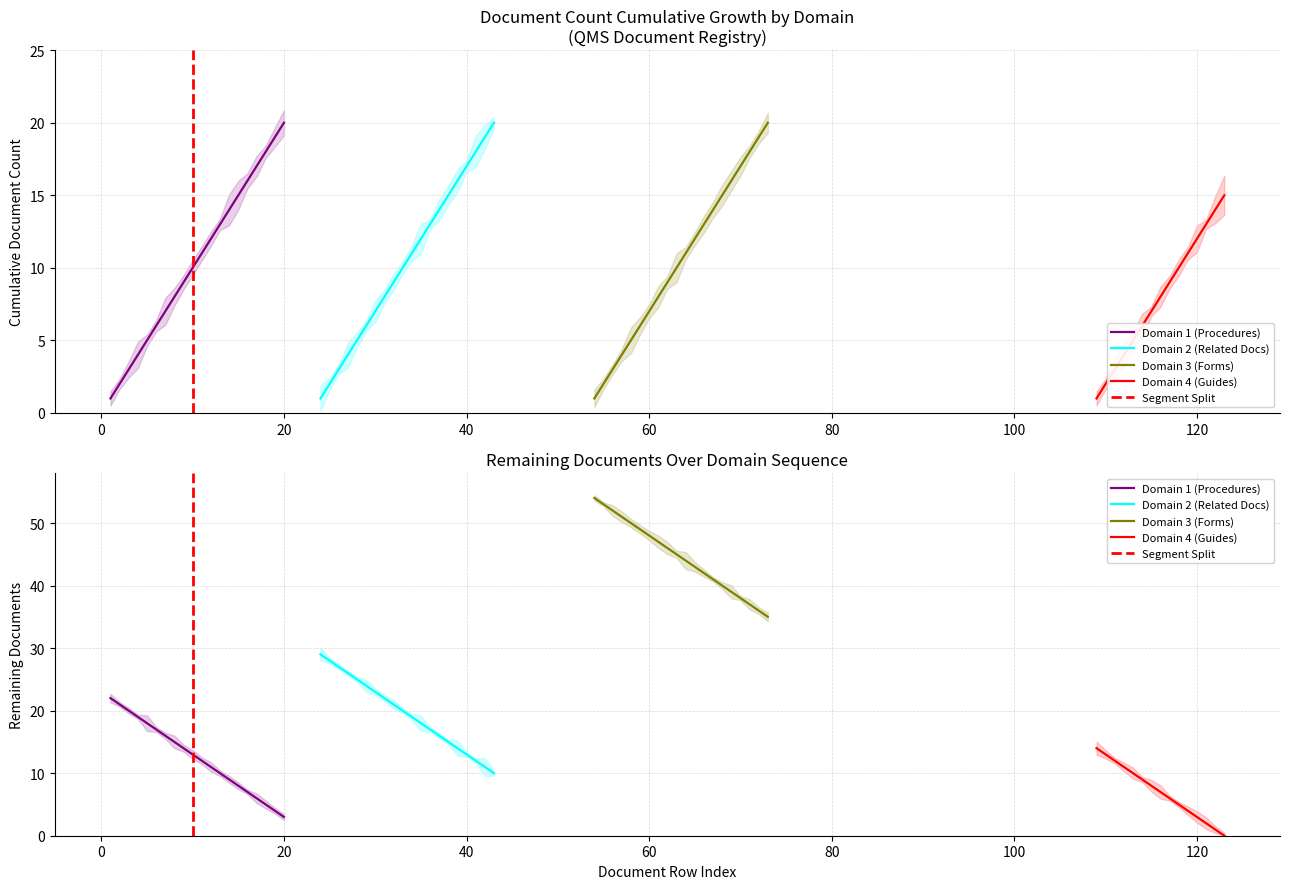

How many lines are shown in the chart?

4